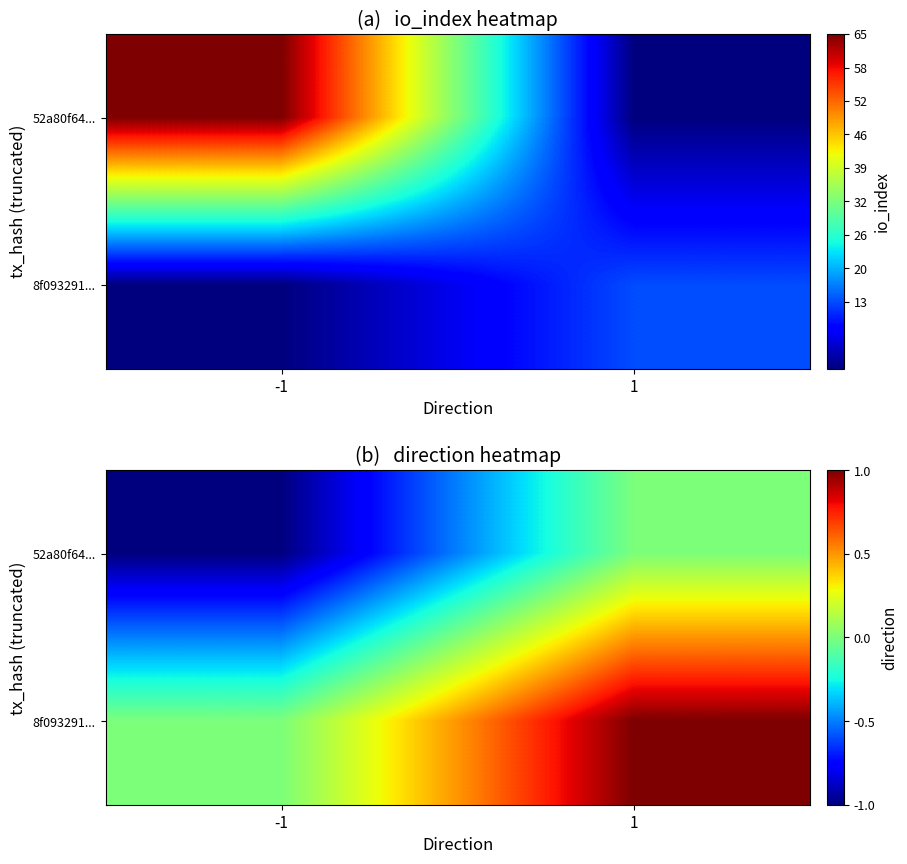

Rank the categories by 52a80f64... value from lowest to highest.

-1, 1